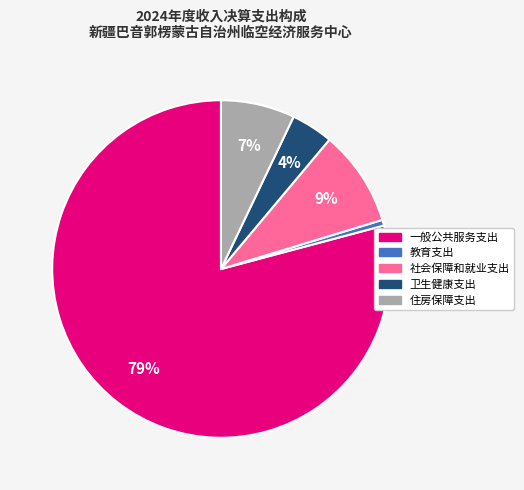

What percentage is the 教育支出 slice, to the nearest percent?

1%